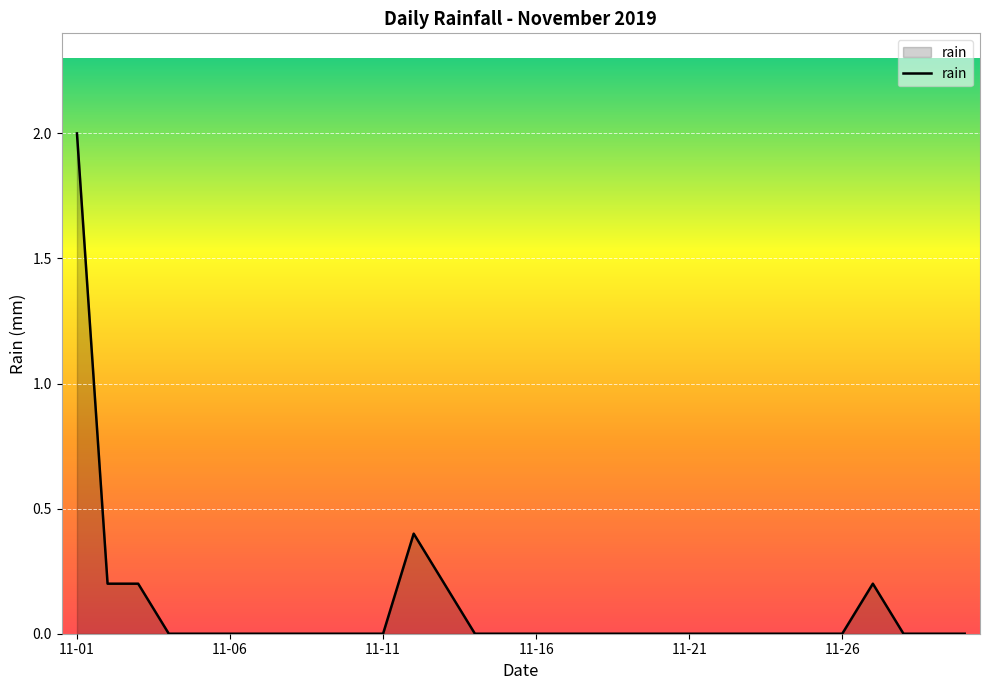

What is the maximum value shown in the chart?

2.0